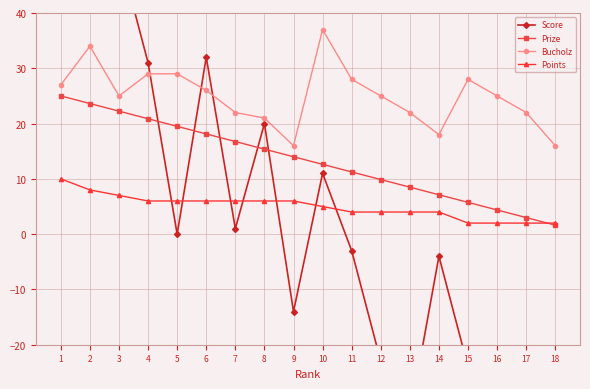

Which label corresponds to the largest value in the chart?

1